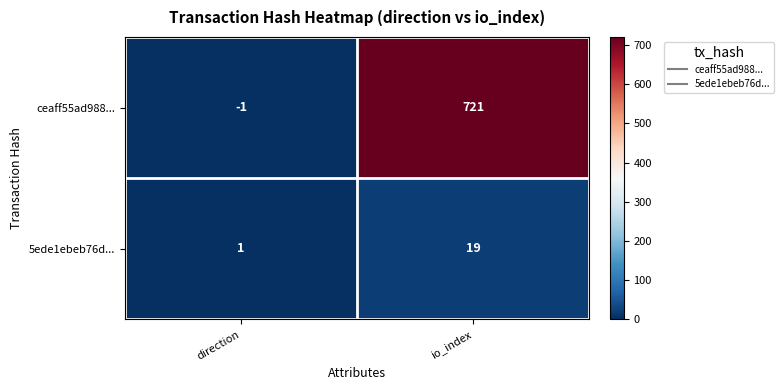

The value of ceaff55ad988... at direction is -1. True or false?

True